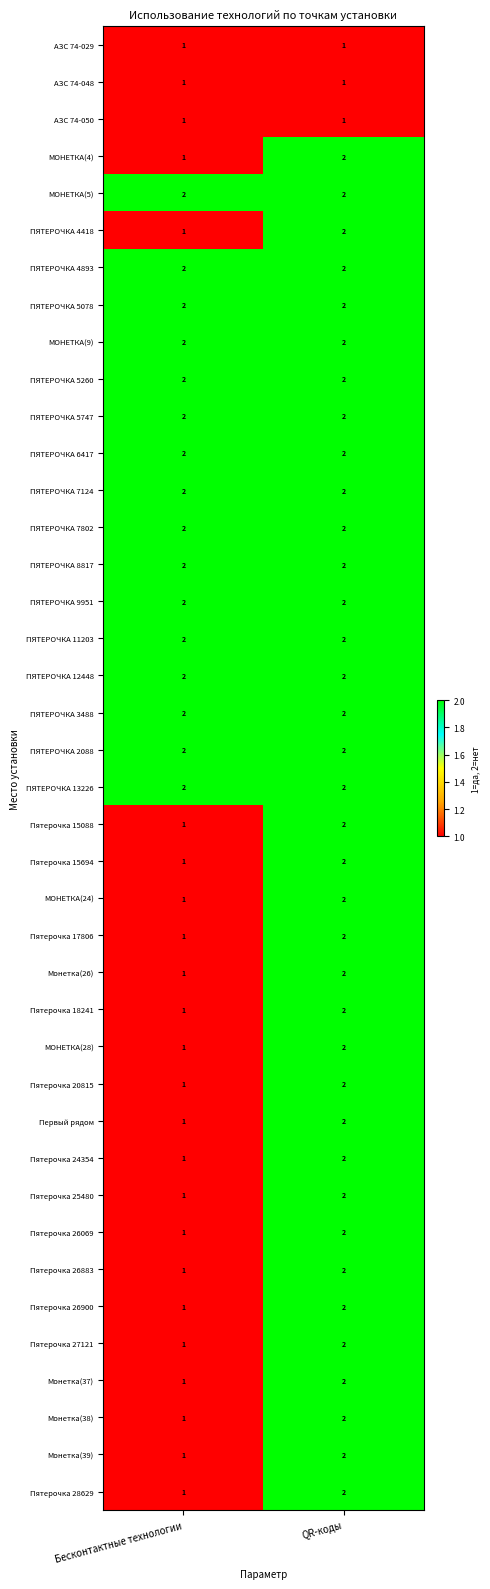

Where is Первый рядом nearest to the value 1?

Бесконтактные технологии